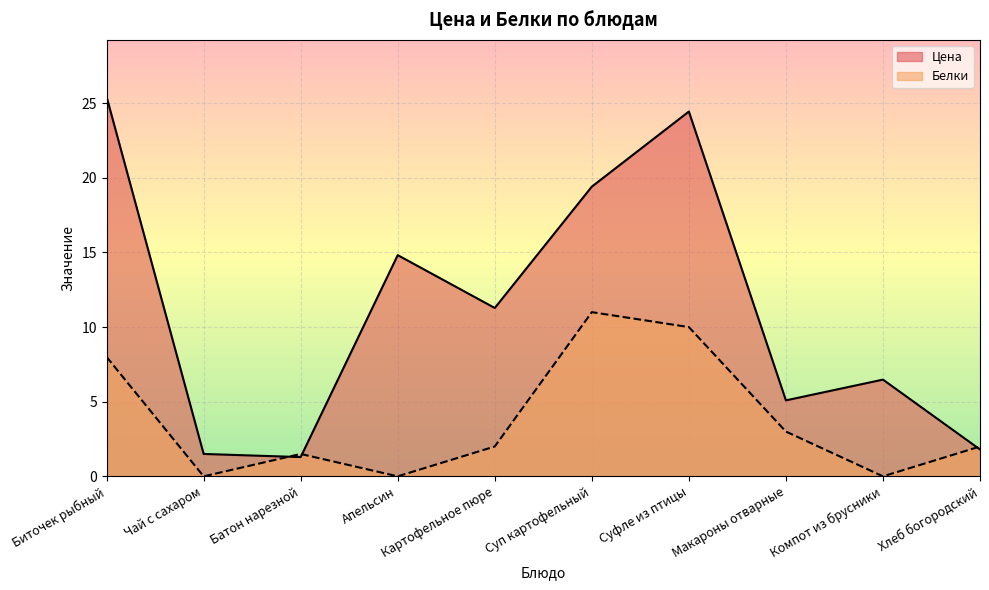

What is the difference between the second highest and minimum values in the Цена series?

23.2